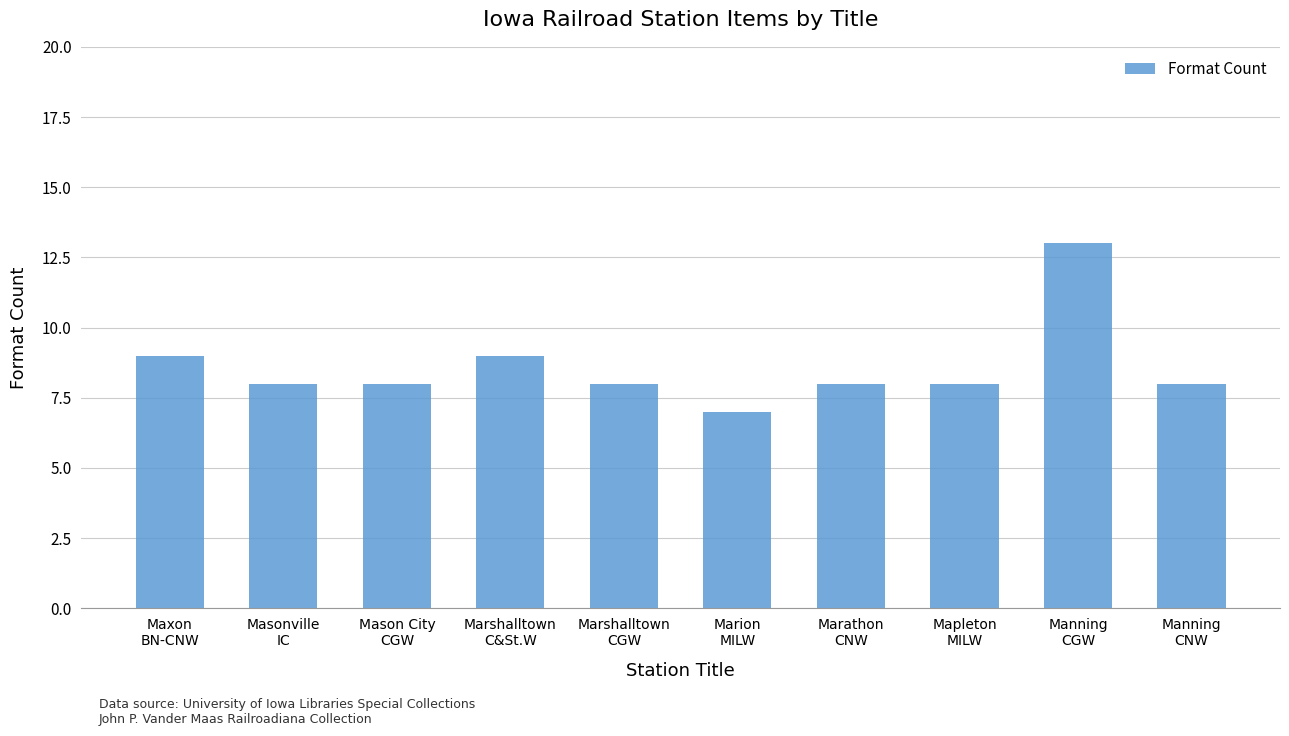

What is the sum of all values?

86